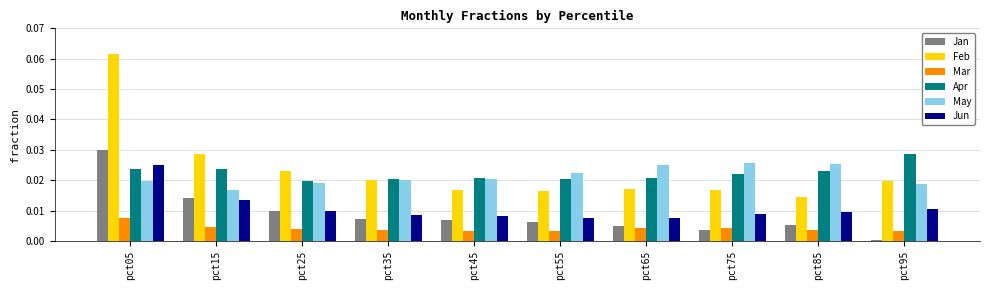

Which category has the lowest value in the Feb series?

pct85